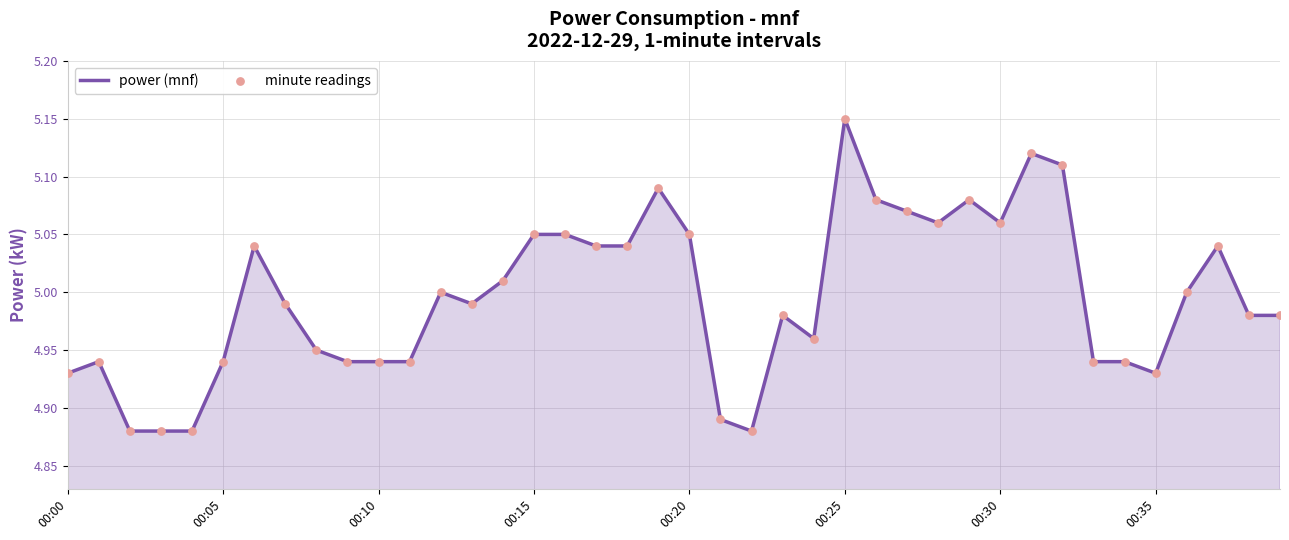

Is this an area chart (filled region under the line)?

Yes